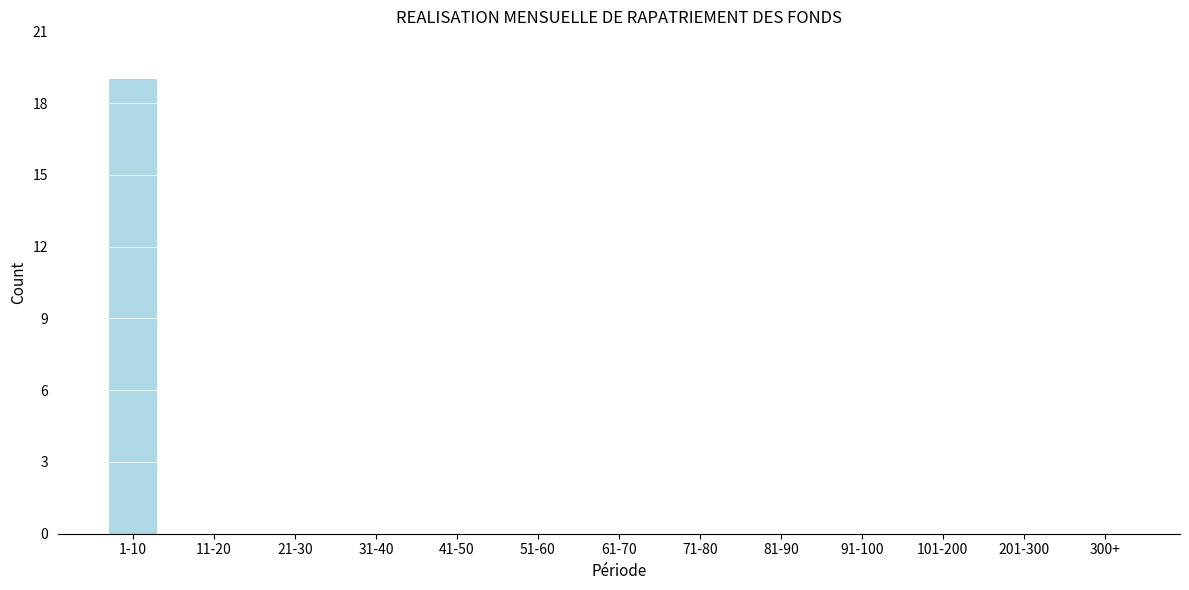

Reading left to right, extract all data points from this chart.

1-10=19	11-20=0	21-30=0	31-40=0	41-50=0	51-60=0	61-70=0	71-80=0	81-90=0	91-100=0	101-200=0	201-300=0	300+=0